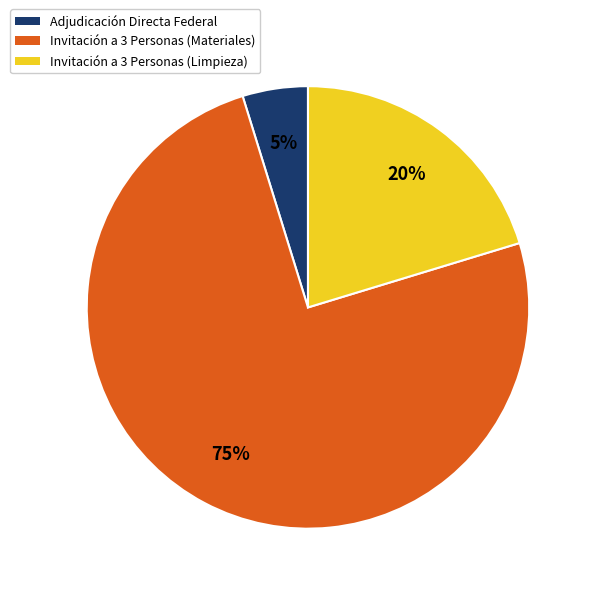

Is there any slice that represents more than half of the pie?

Yes